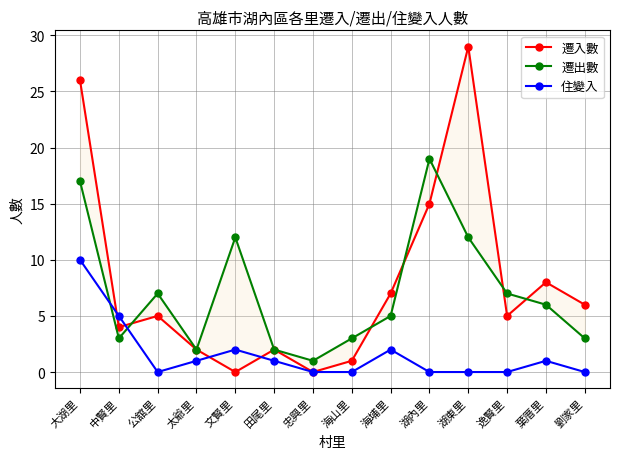

Which series has the largest total across all categories?

遷入數